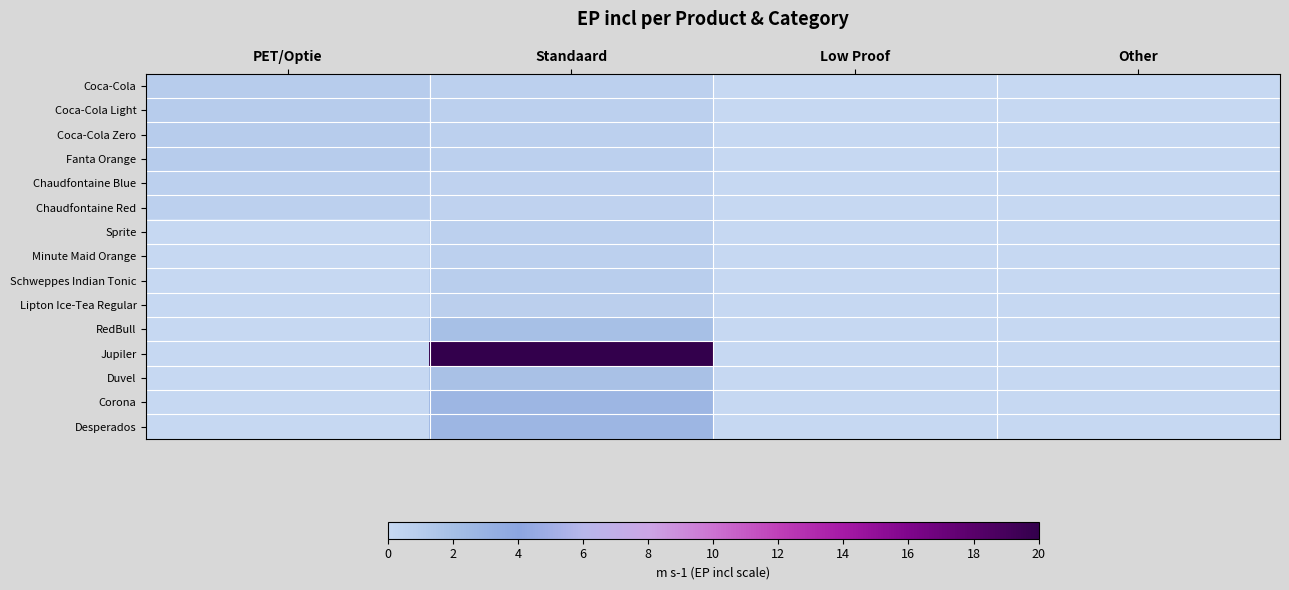

At which category is the sum across all series the highest?

Standaard